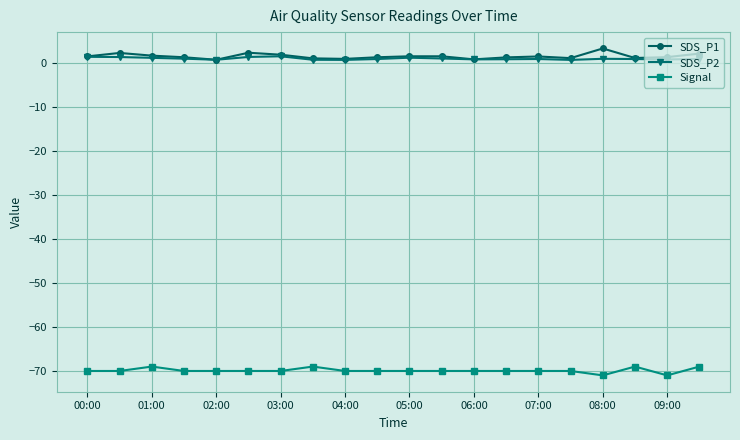

What is the value of the Signal point at the 18th from the left?

-69.0